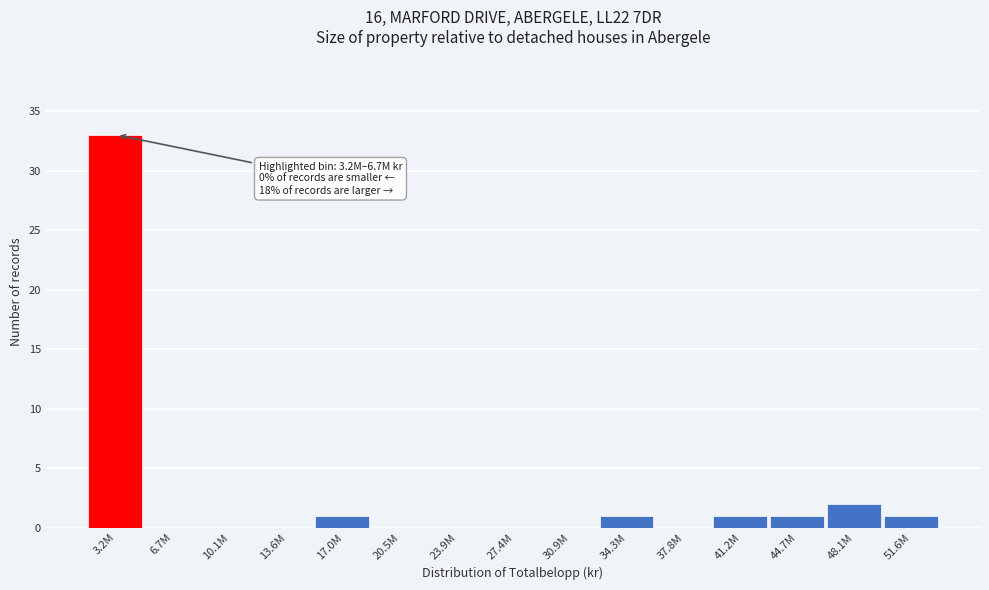

True or false: the data shows 11 at 23.9M.

False